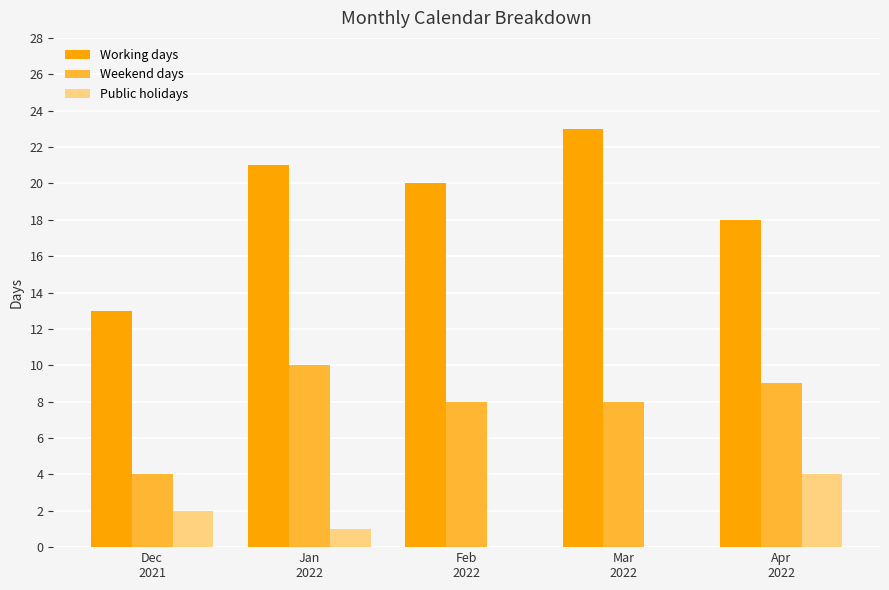

Which series has the largest total across all categories?

Working days